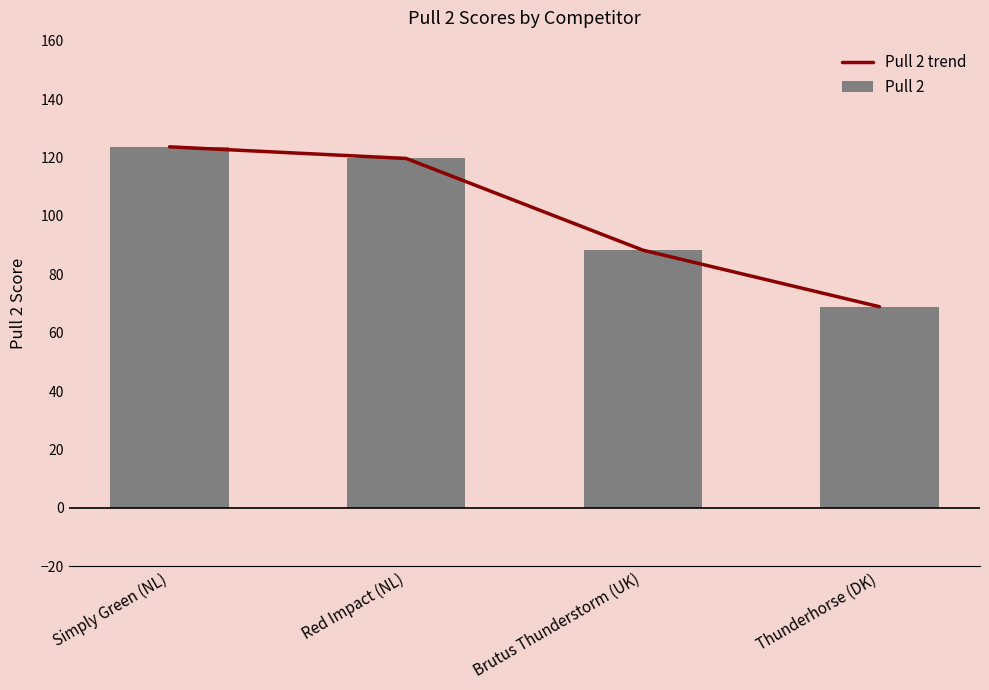

Where does the Pull 2 trend series first go above 119?

Simply Green (NL)